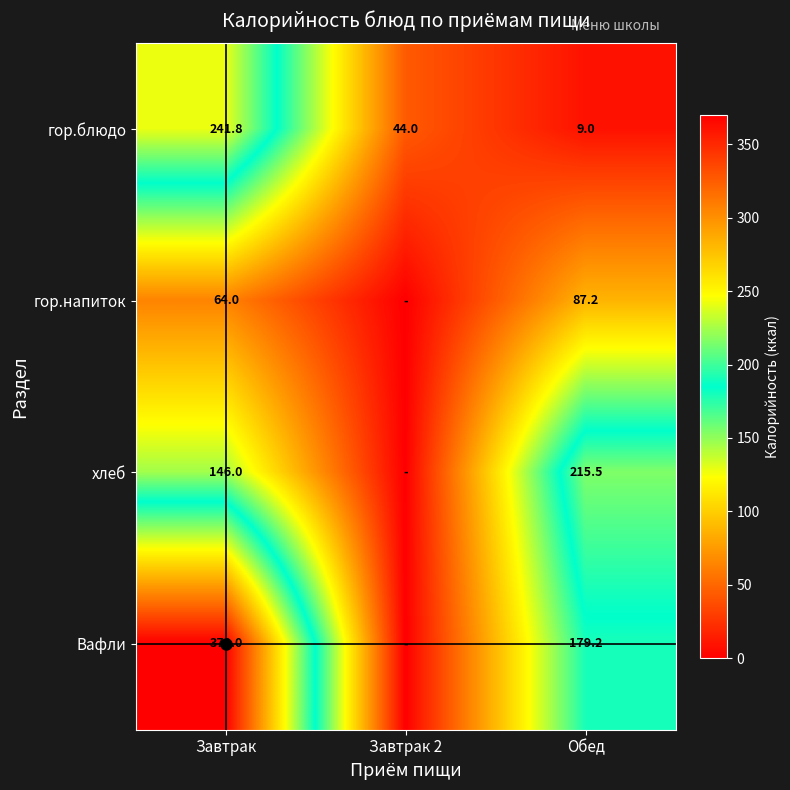

Where does the гор.блюдо series first go above 44?

Завтрак